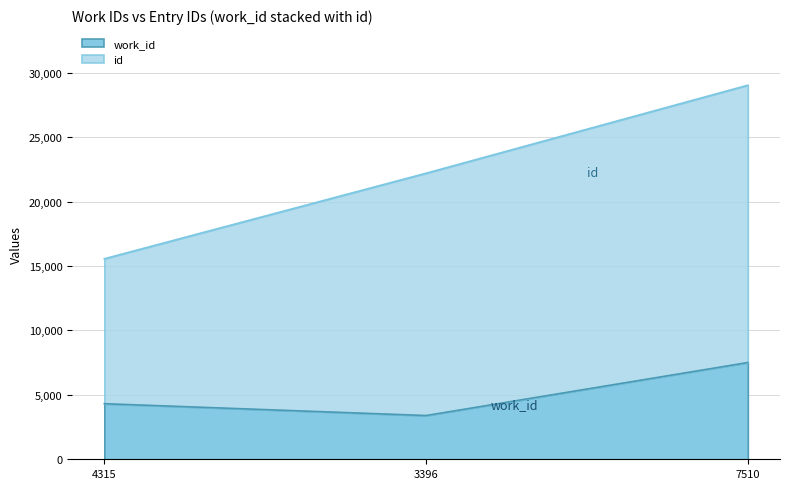

Between 7510 and 3396, which is larger?

7510